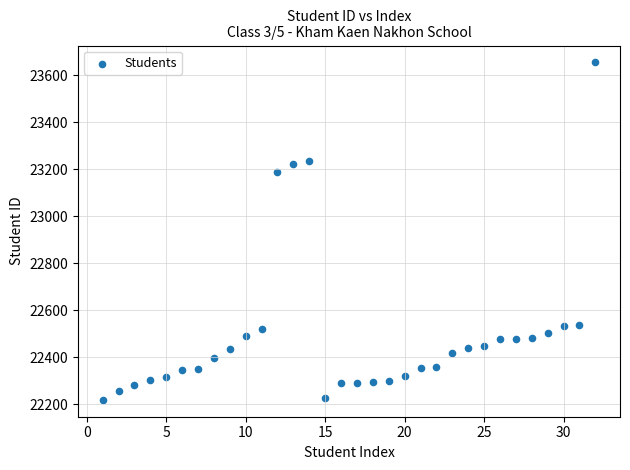

What Y value in the scatter plot is closest to 22936?

23189